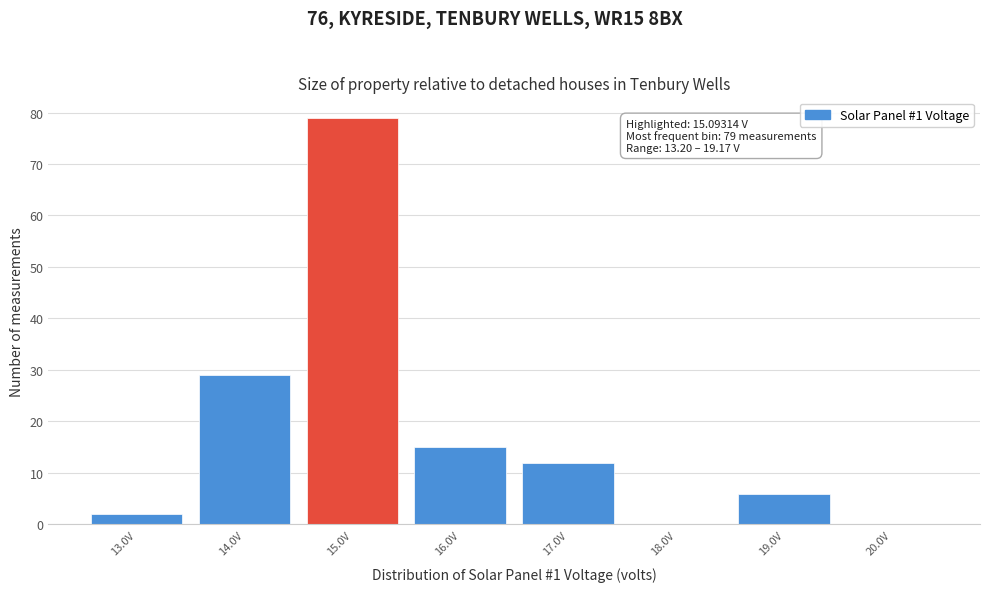

Which range on the x-axis has the tallest bar?

14.5 to 15.5